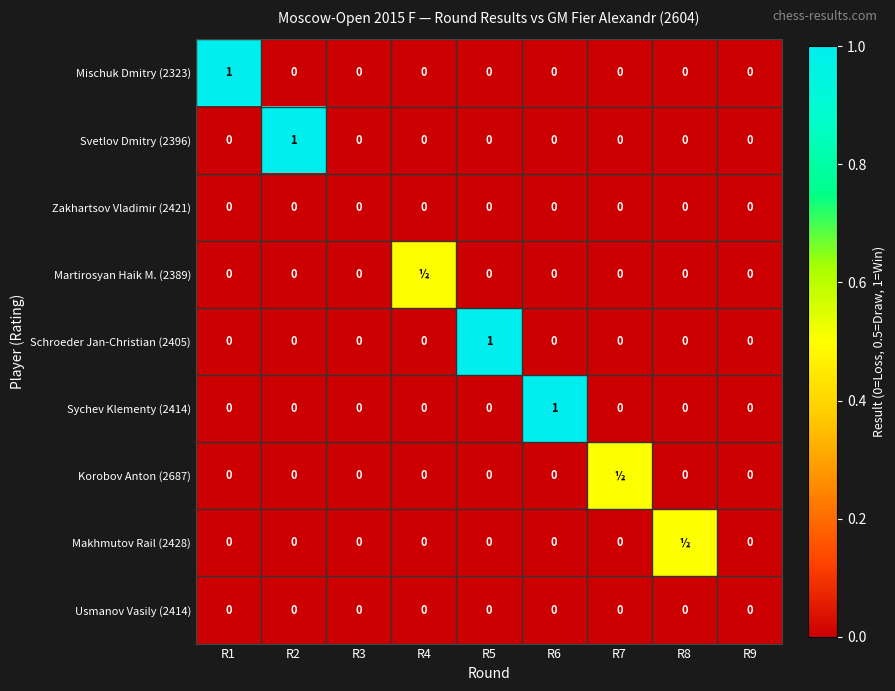

How many positive values does the Mischuk Dmitry (2323) series have?

1